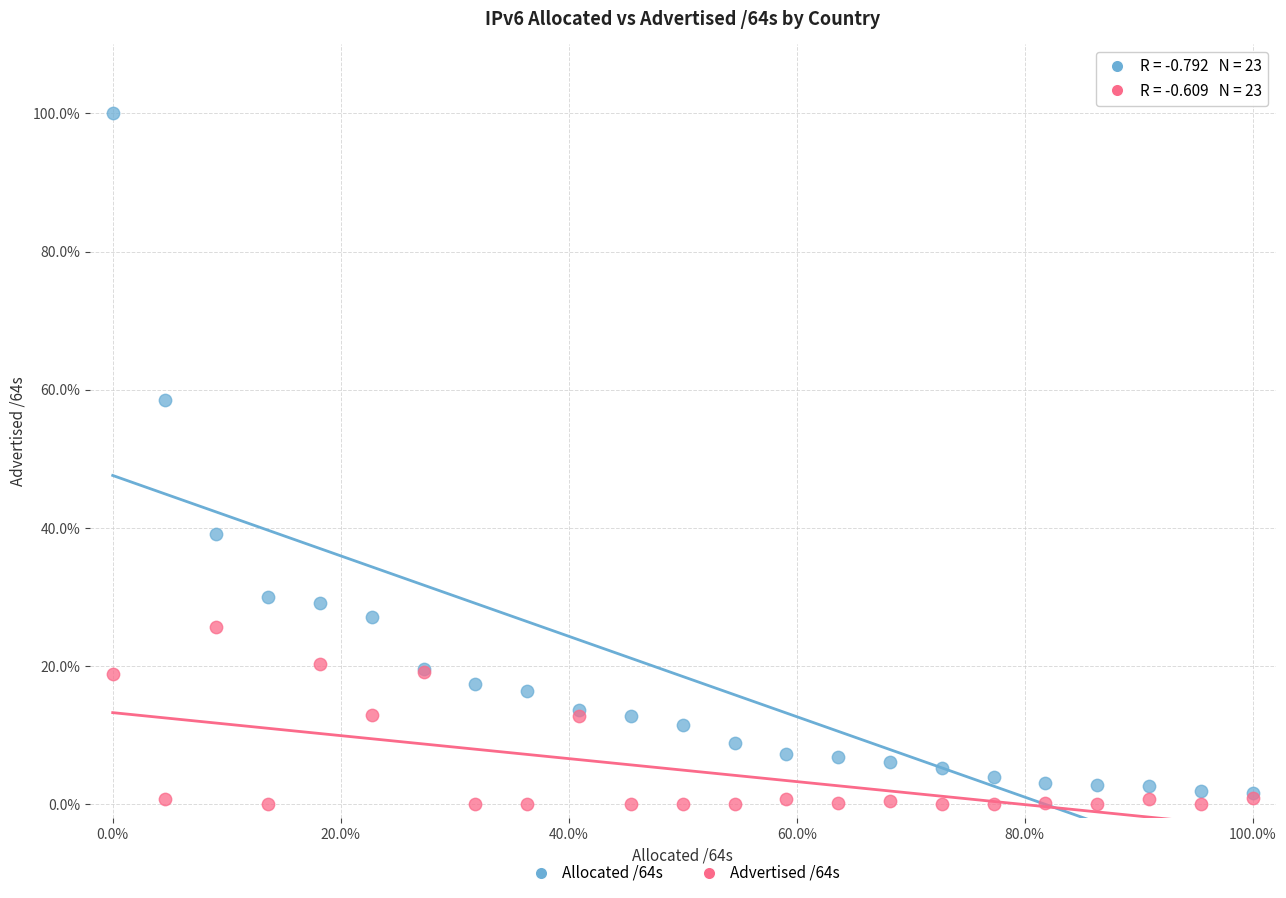

What are all the series names shown in the legend?

Allocated /64s, Advertised /64s